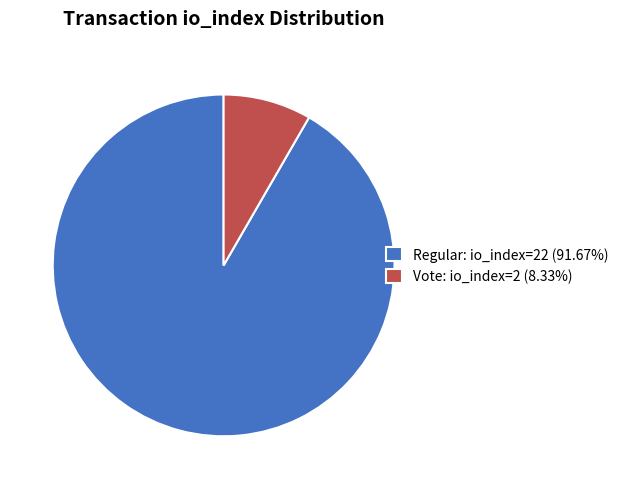

Is Vote: io_index=2 (8.33%) the majority of the pie?

No